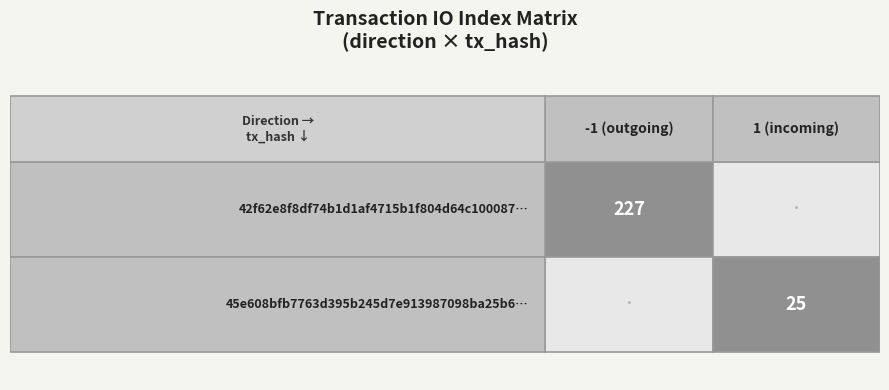

At how many categories does at least one series exceed 168?

1